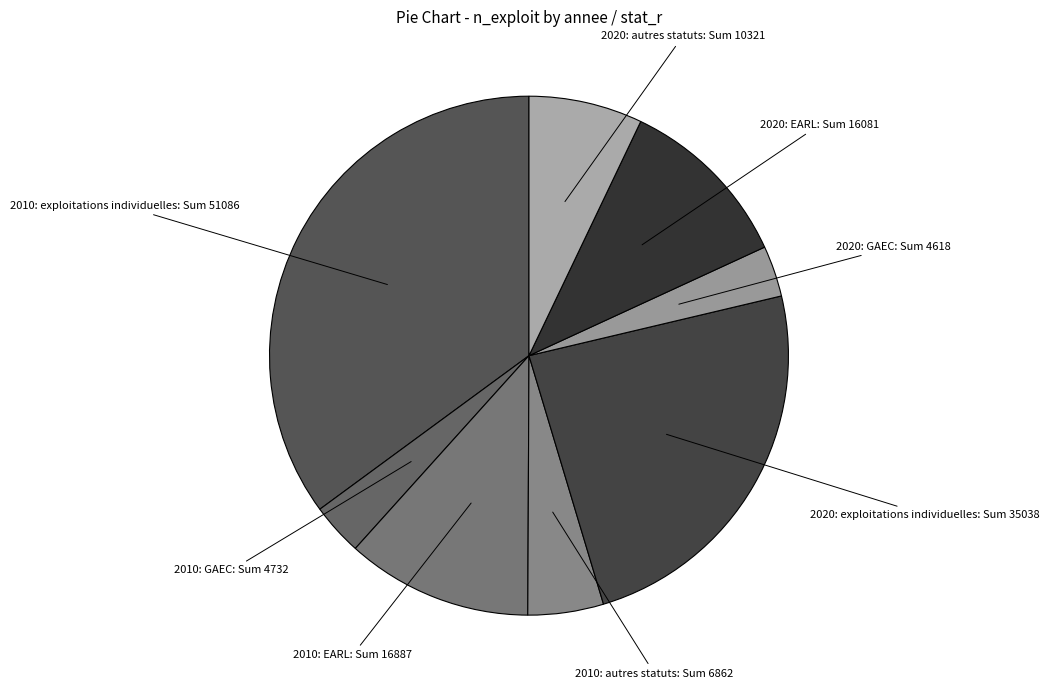

Between 2020: autres statuts and 2020: exploitations individuelles, which is larger?

2020: exploitations individuelles